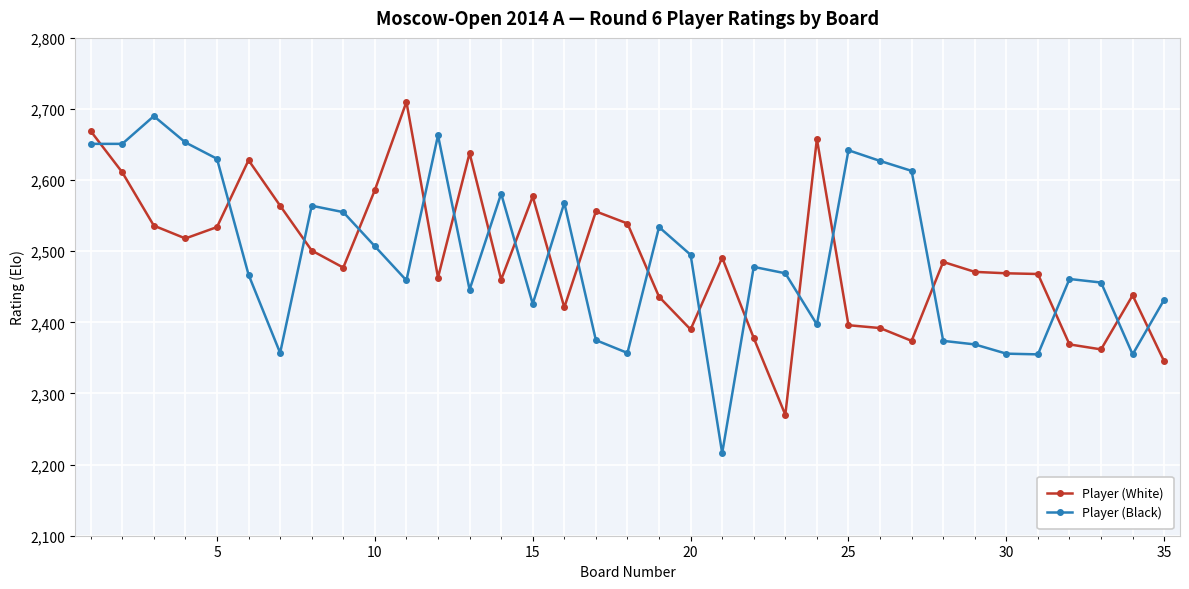

What is the value of the Player (White) point at the 18th from the left?

2539